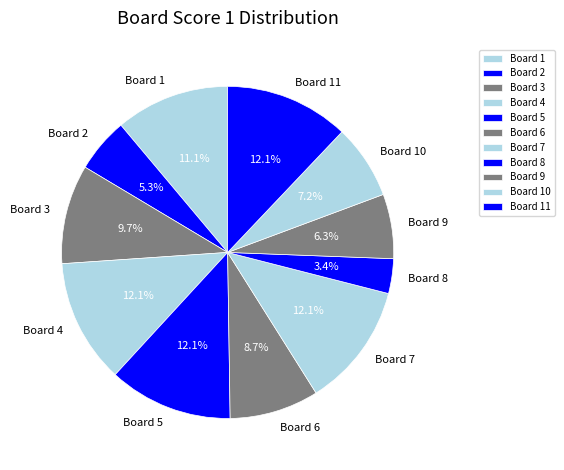

Between Board 6 and Board 11, which is larger?

Board 11